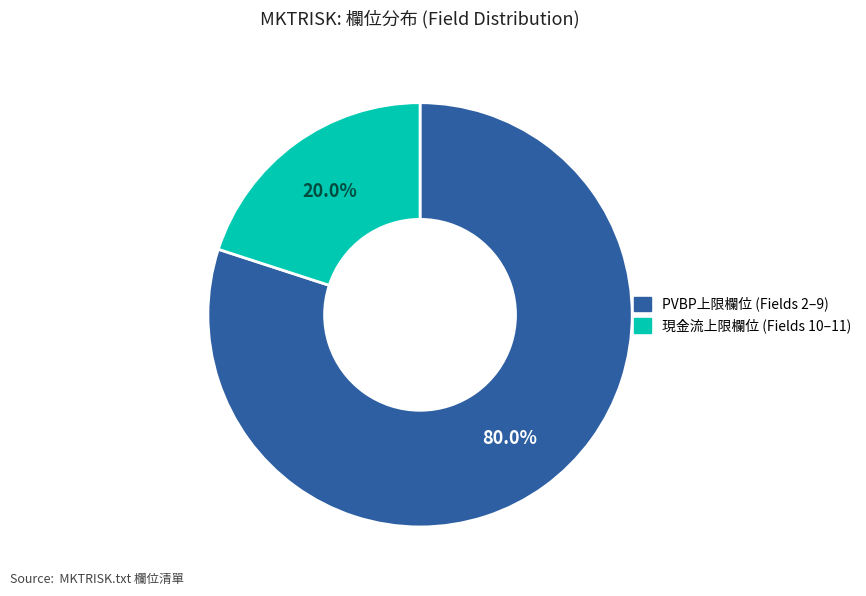

Is there any slice that represents more than half of the pie?

Yes